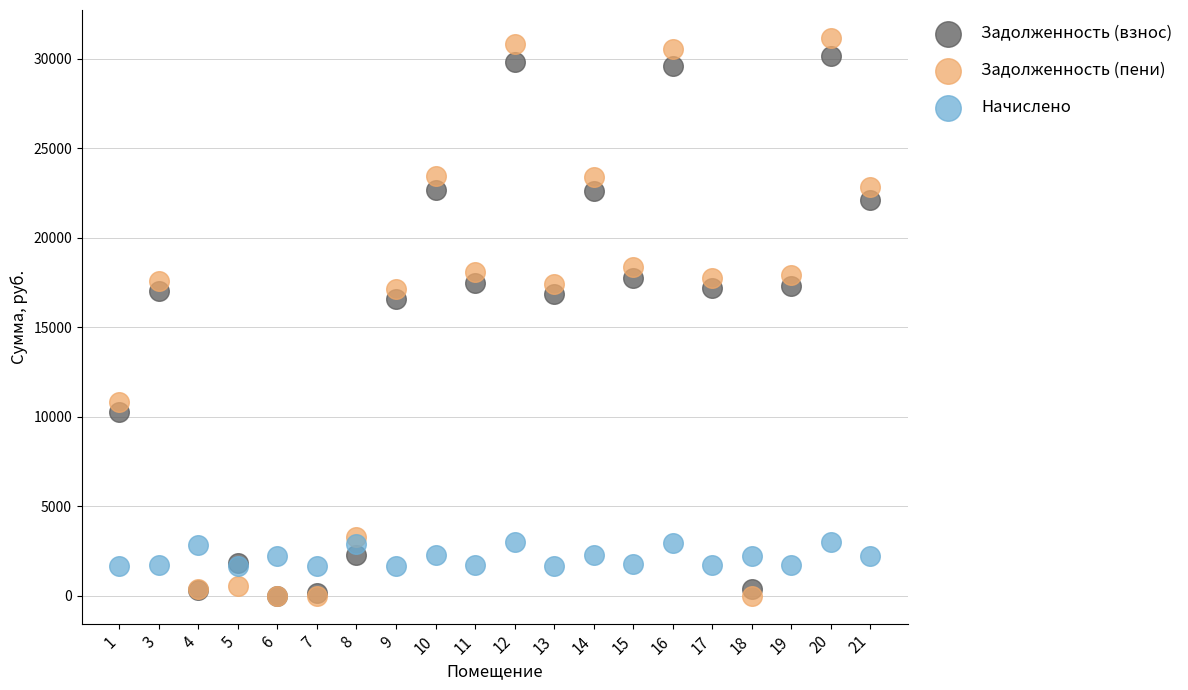

Which series reaches the maximum Y coordinate?

Задолженность (пени)